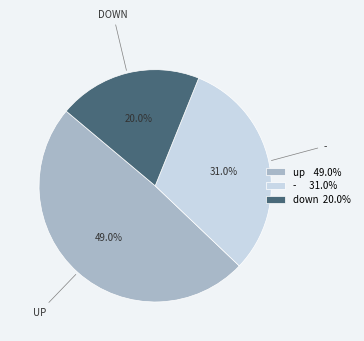

What is the ratio of the value at - 31.0% to the value at up 49.0%?

0.6